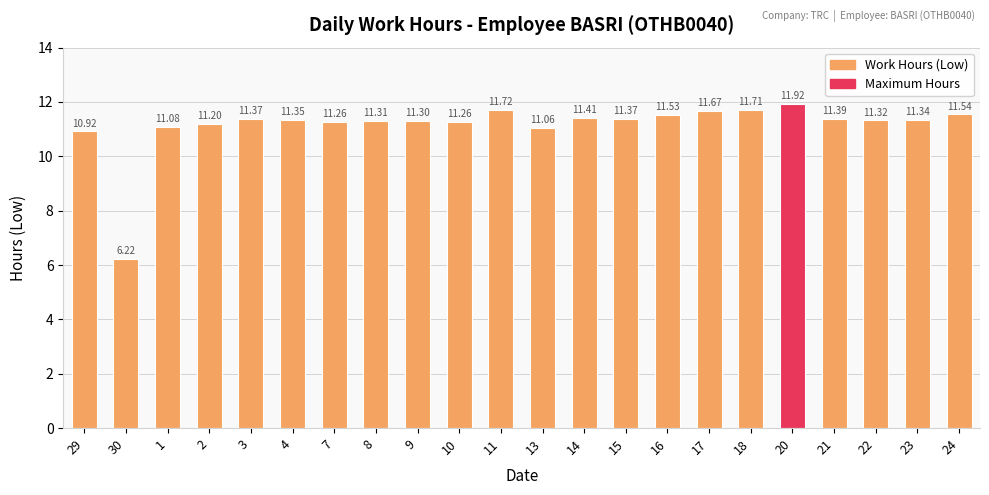

True or false: the data shows 16.3 at 7.

False